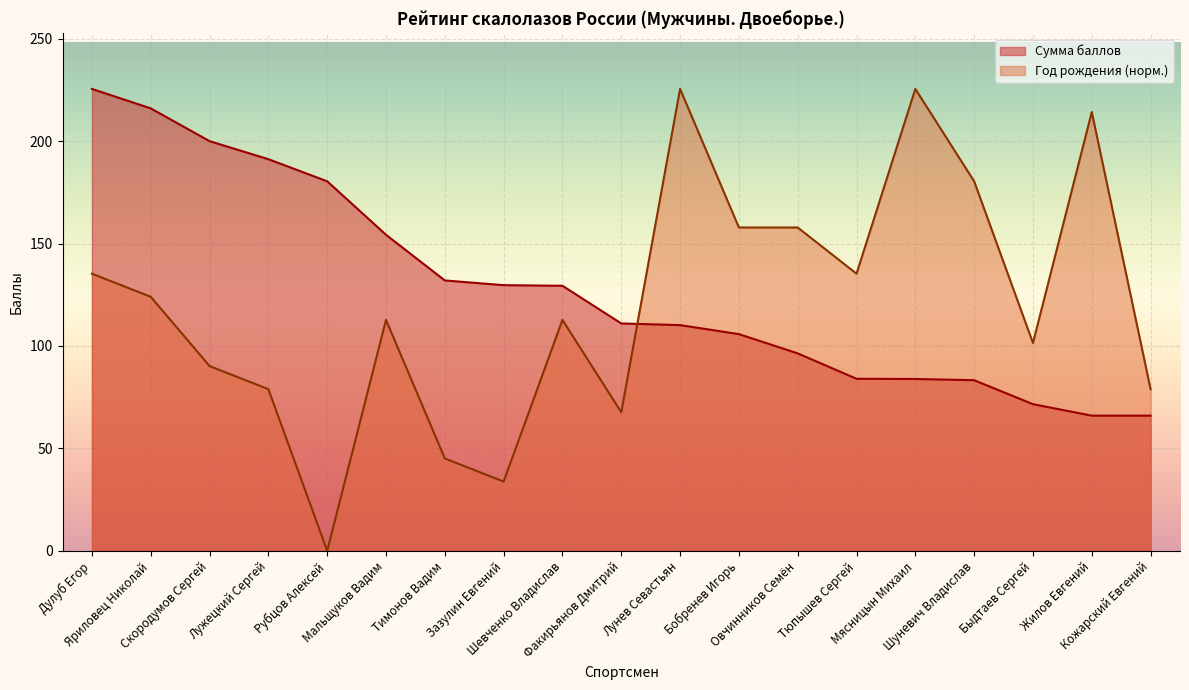

At how many categories does at least one series exceed 97?

18